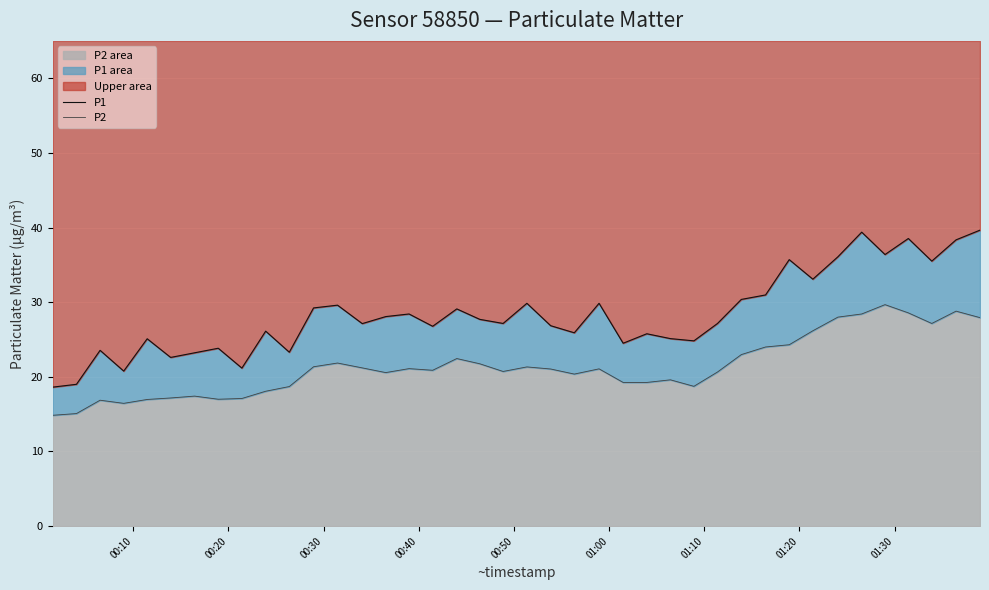

Which series has the largest total across all categories?

P1